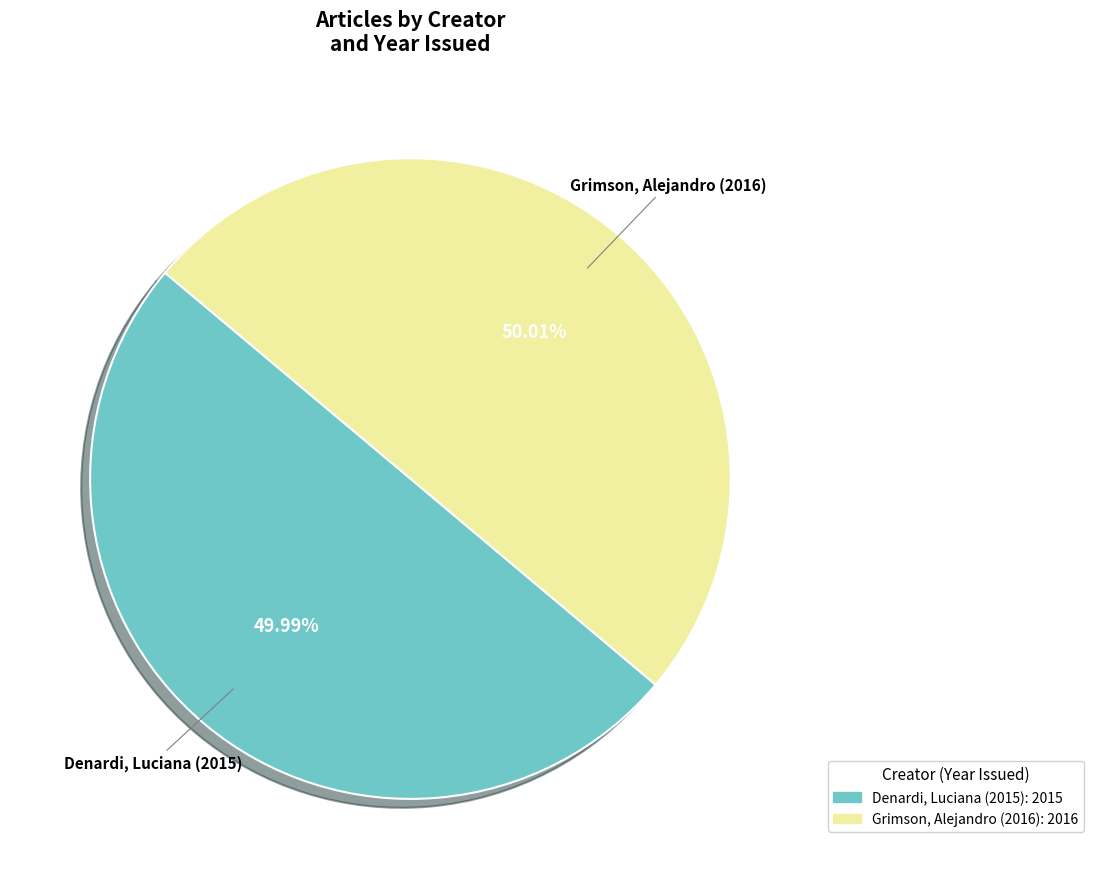

Rank the categories by value from highest to lowest.

Grimson, Alejandro (2016), Denardi, Luciana (2015)